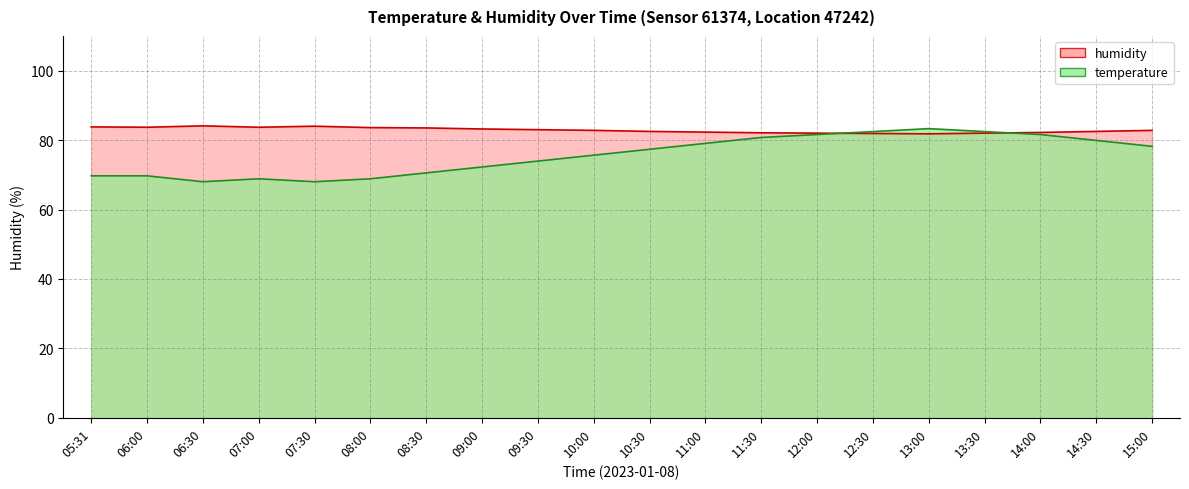

What is the lowest value of the temperature series?

68.0